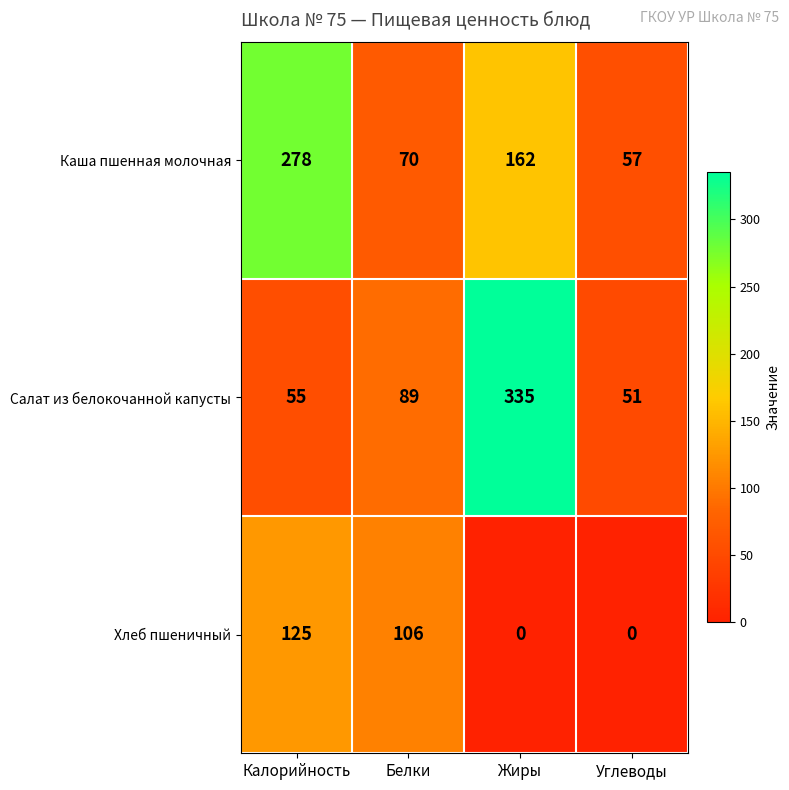

At Жиры, list the series in order from largest to smallest.

Салат из белокочанной капусты, Каша пшенная молочная, Хлеб пшеничный